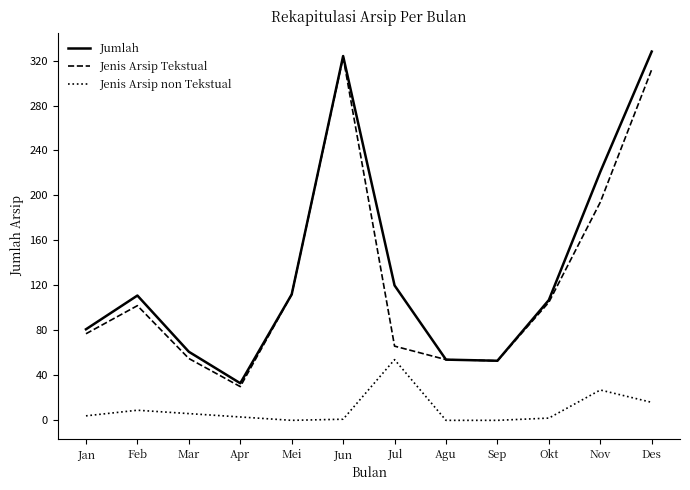

Is it true that Jumlah equals 12 at Mar?

False